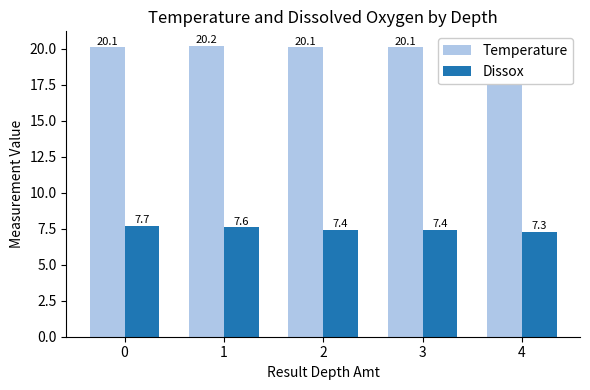

What is the difference between the maximum and minimum values in the Temperature series?

0.3